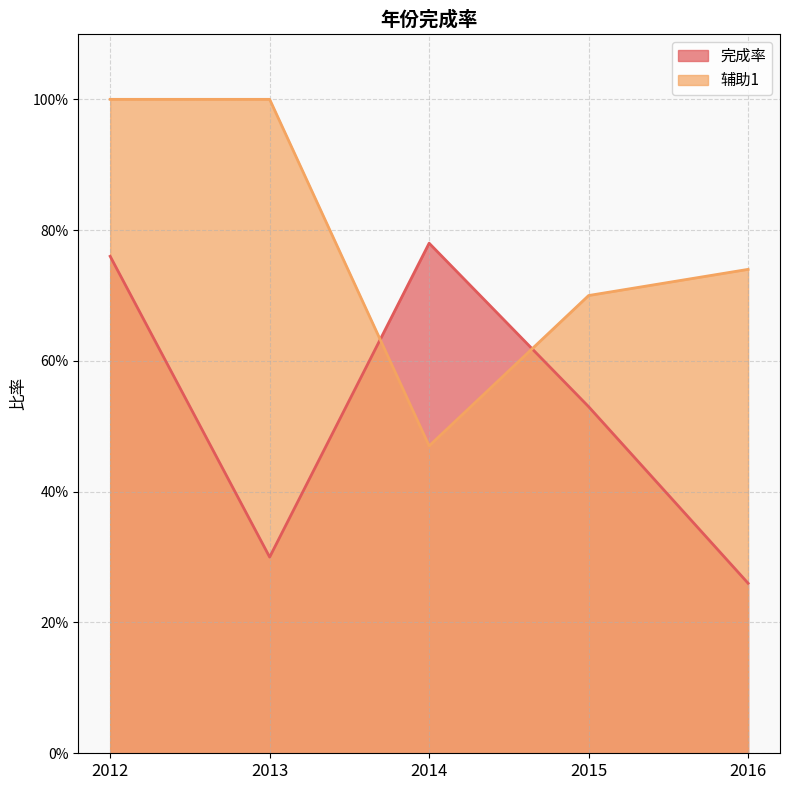

Which series has the largest total across all categories?

辅助1